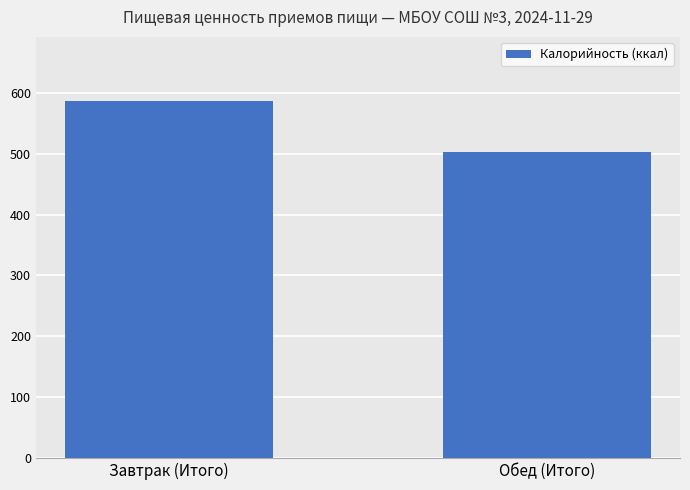

What is the sum of the values at Завтрак (Итого) and Обед (Итого)?

1089.6